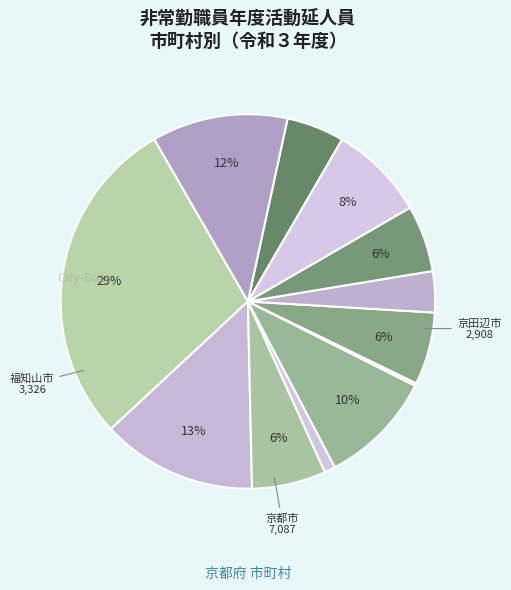

Is there a majority slice in this chart?

No